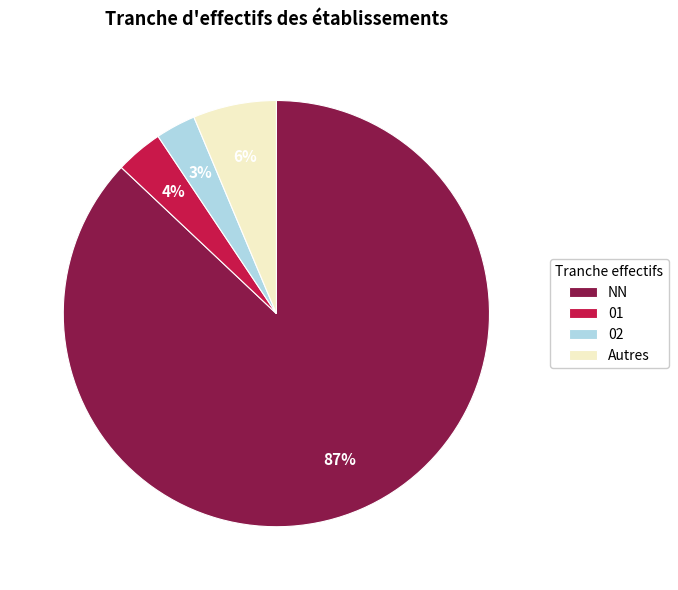

What is the largest slice in the pie chart?

NN